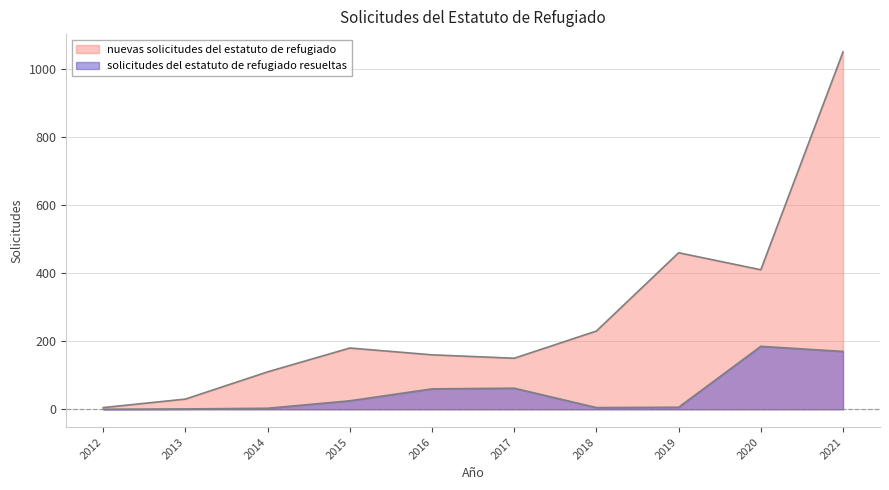

List the series in order of their overall mean, highest first.

nuevas solicitudes del estatuto de refugiado, solicitudes del estatuto de refugiado resueltas